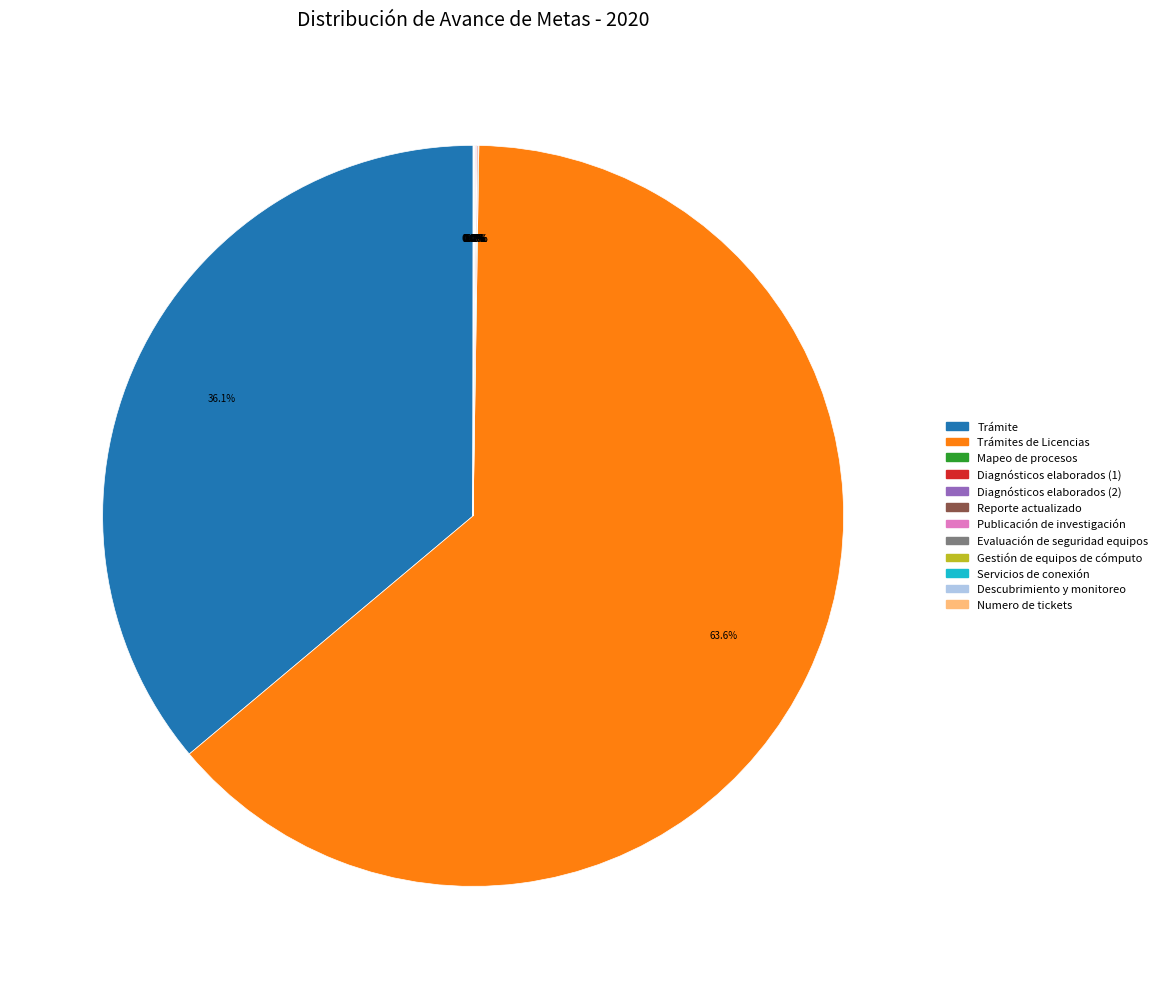

Is there a majority slice in this chart?

Yes